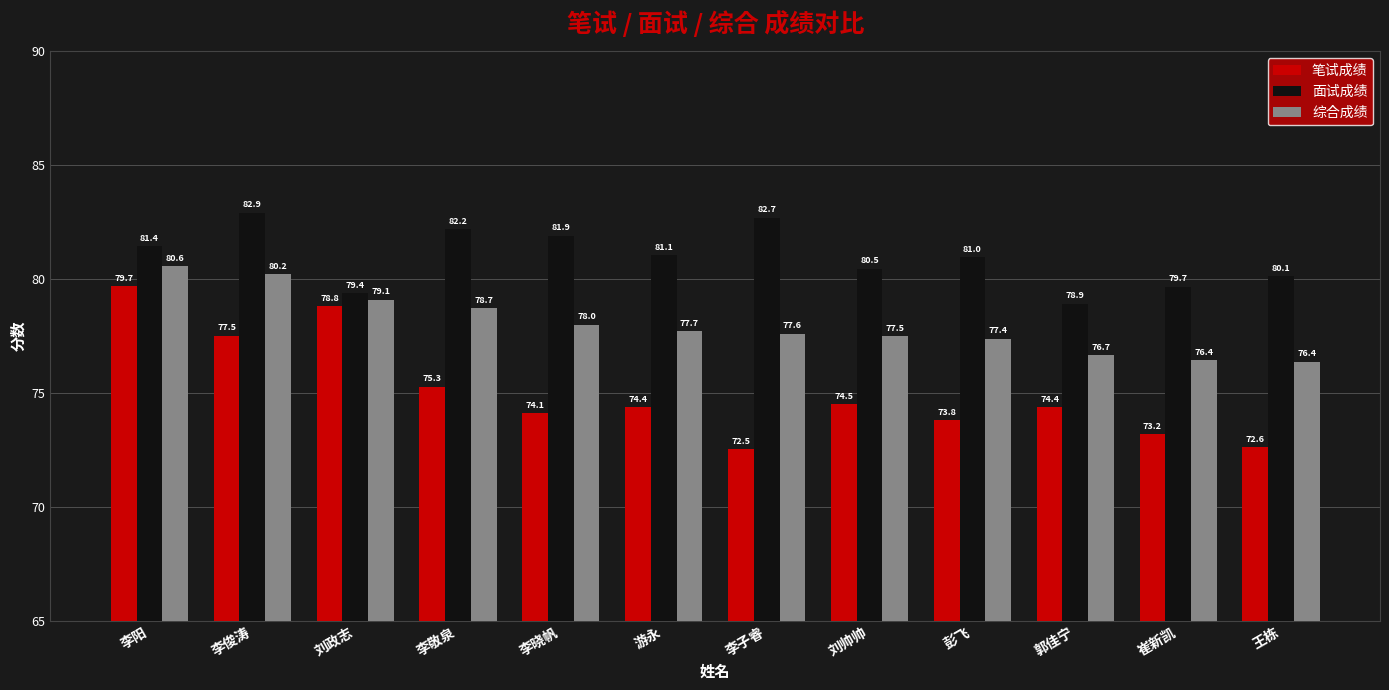

True or false: 面试成绩 has a value of 32.2 at 刘政志.

False